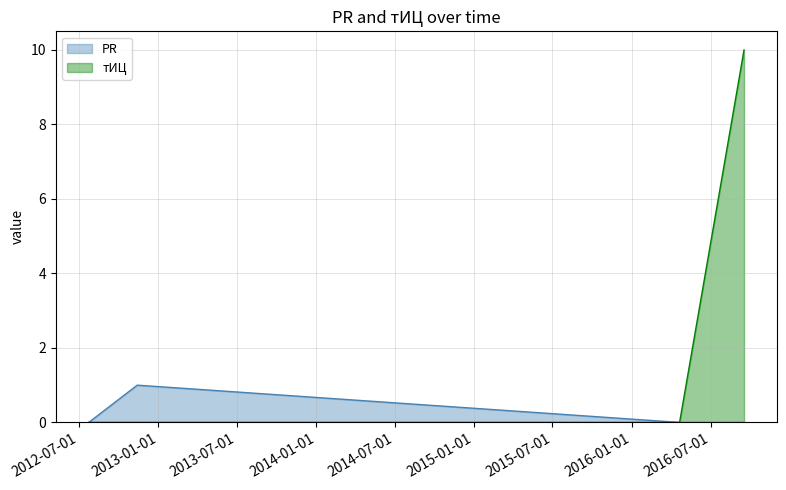

How many lines are shown in the chart?

2